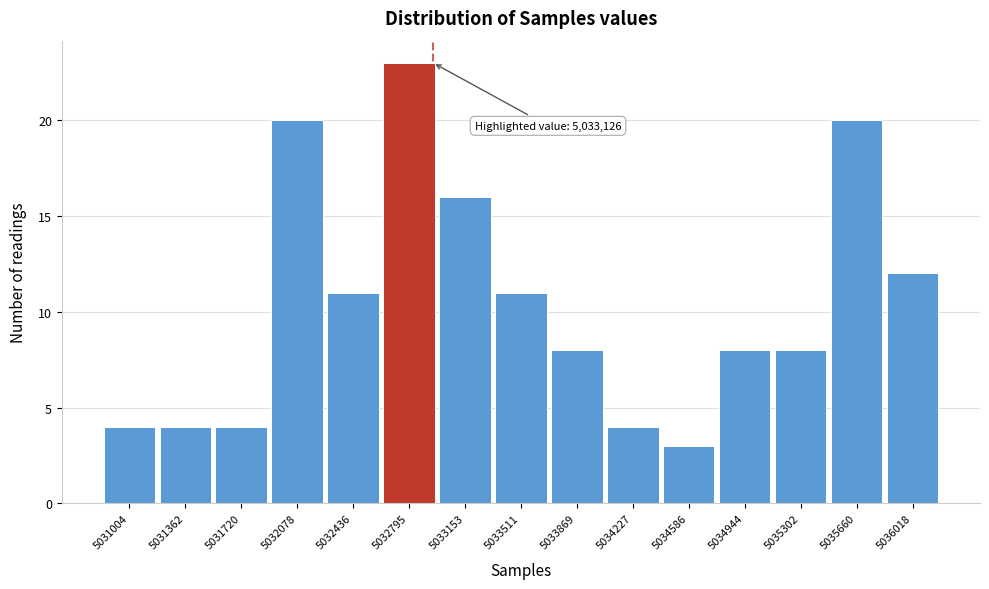

Reading right to left, extract all data points from this chart.

5036018=12	5035660=20	5035302=8	5034944=8	5034586=3	5034227=4	5033869=8	5033511=11	5033153=16	5032795=23	5032436=11	5032078=20	5031720=4	5031362=4	5031004=4